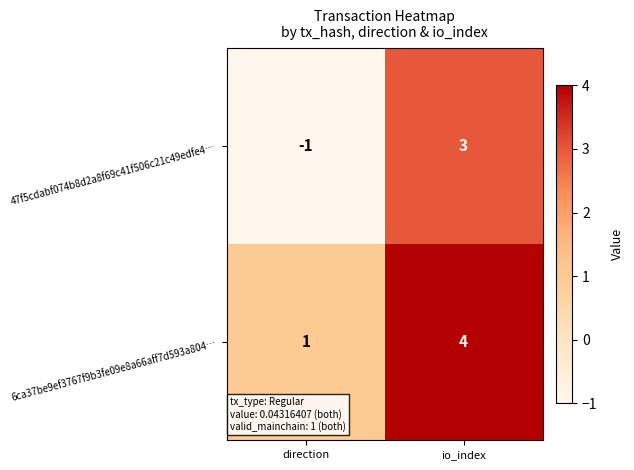

At which category does the chart reach its peak across all series?

io_index